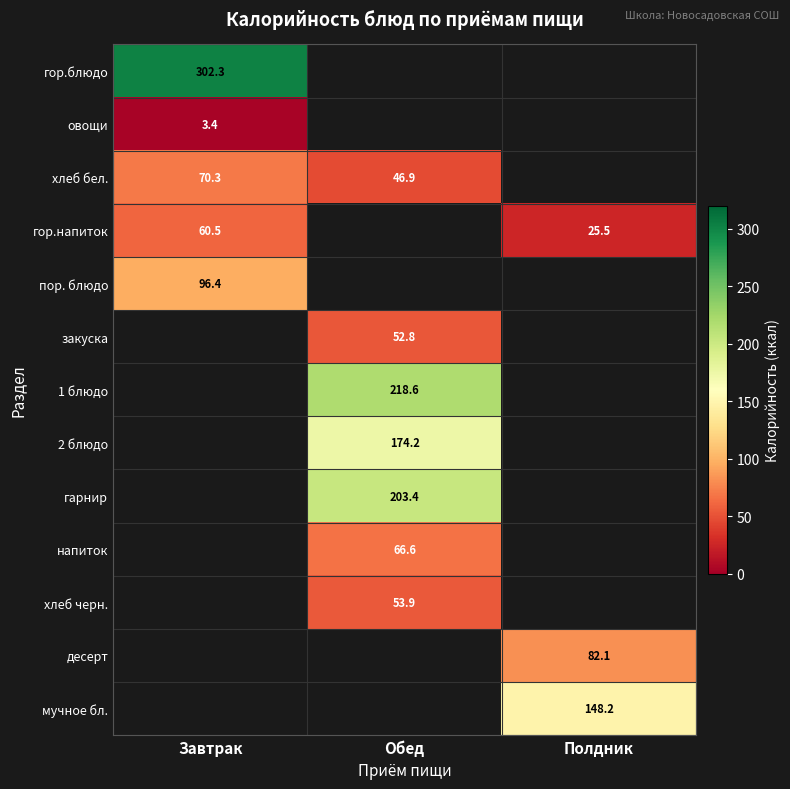

What is the greatest value displayed?

302.3